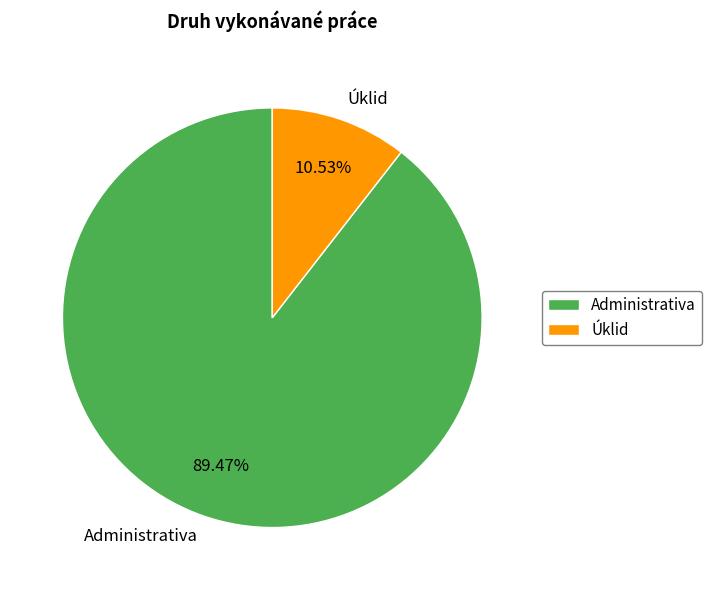

To the nearest percent, what is the average slice percentage?

50%